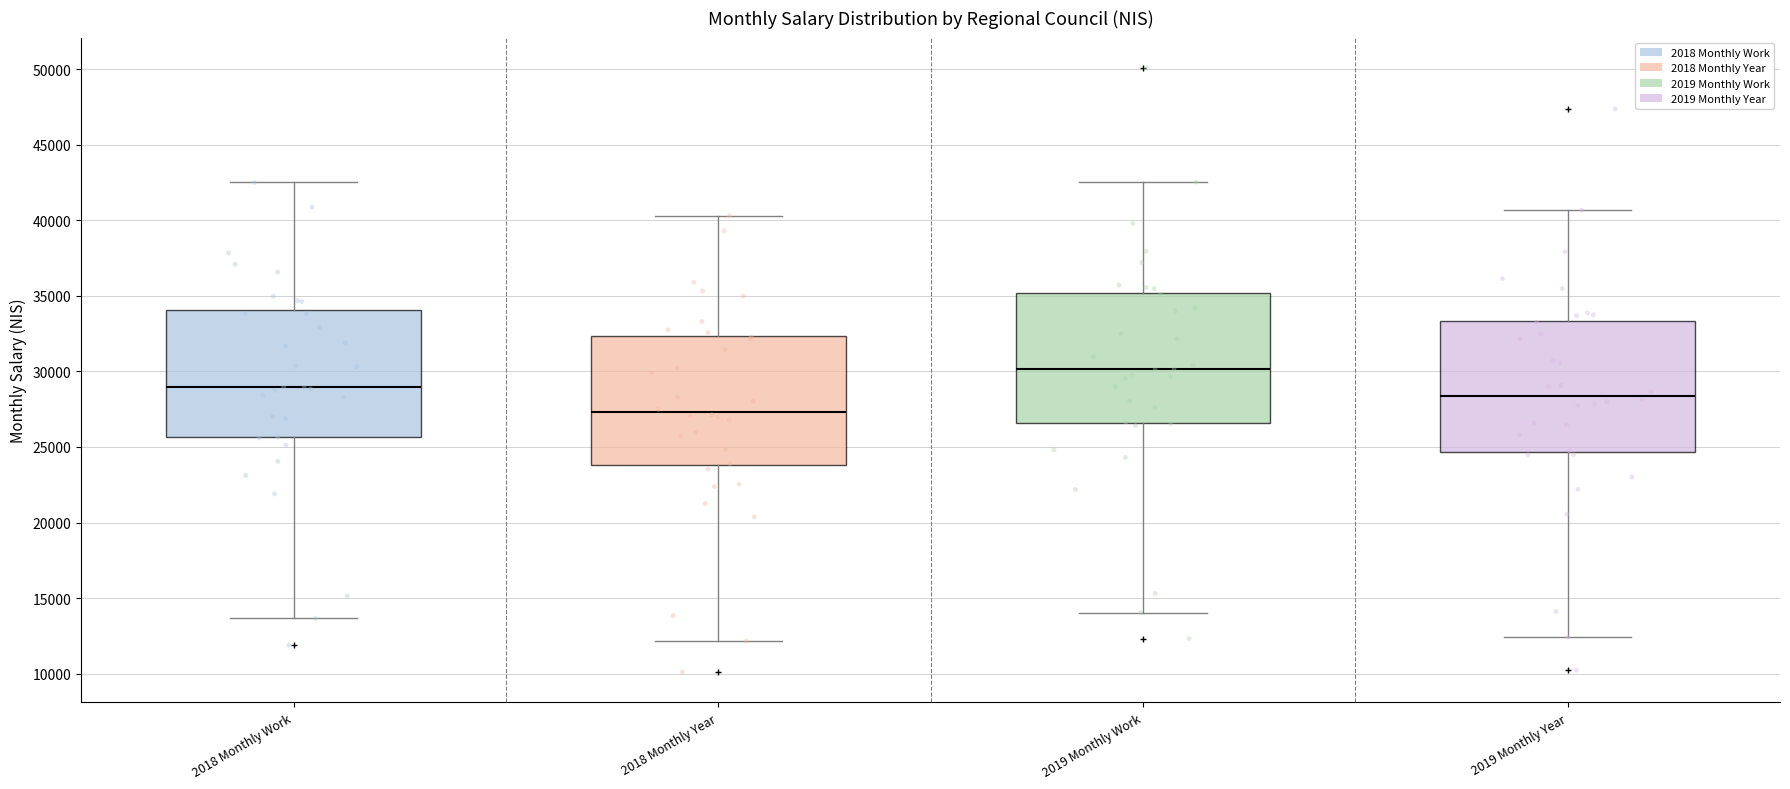

Which box has the highest median line?

2019 Monthly Work